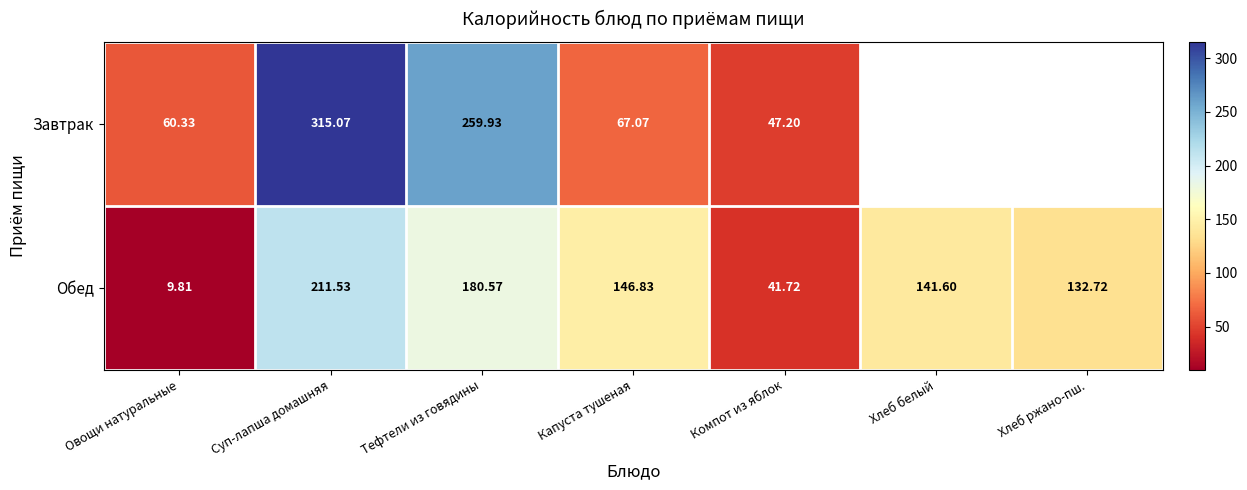

What is the maximum value for Обед?

211.5